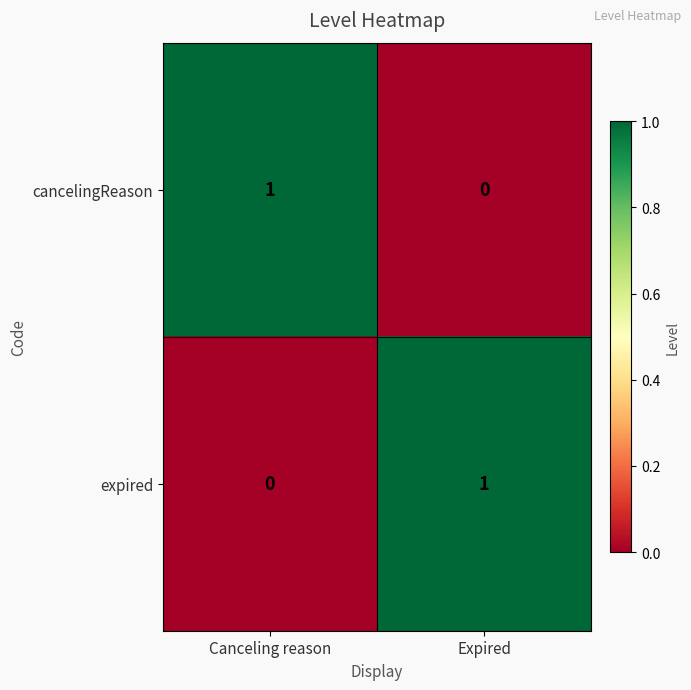

Rank the categories by expired value from lowest to highest.

Canceling reason, Expired